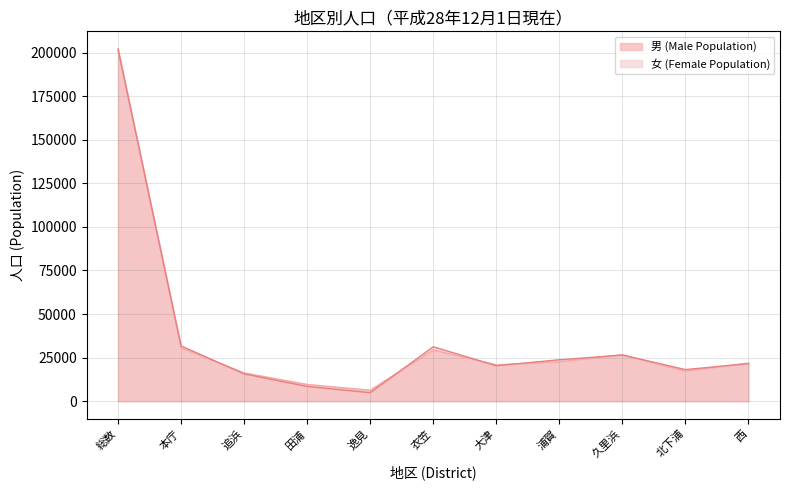

Reading right to left, list all the values displayed in this chart.

男 (Male Population): 西=21845	北下浦=17281	久里浜=26653	浦賀=22677	大津=20811	衣笠=29408	逸見=6298	田浦=9602	追浜=16208	本庁=30651	総数=201434
女 (Female Population): 西=21570	北下浦=18129	久里浜=26471	浦賀=23762	大津=20347	衣笠=31212	逸見=4868	田浦=8429	追浜=15651	本庁=31692	総数=202131